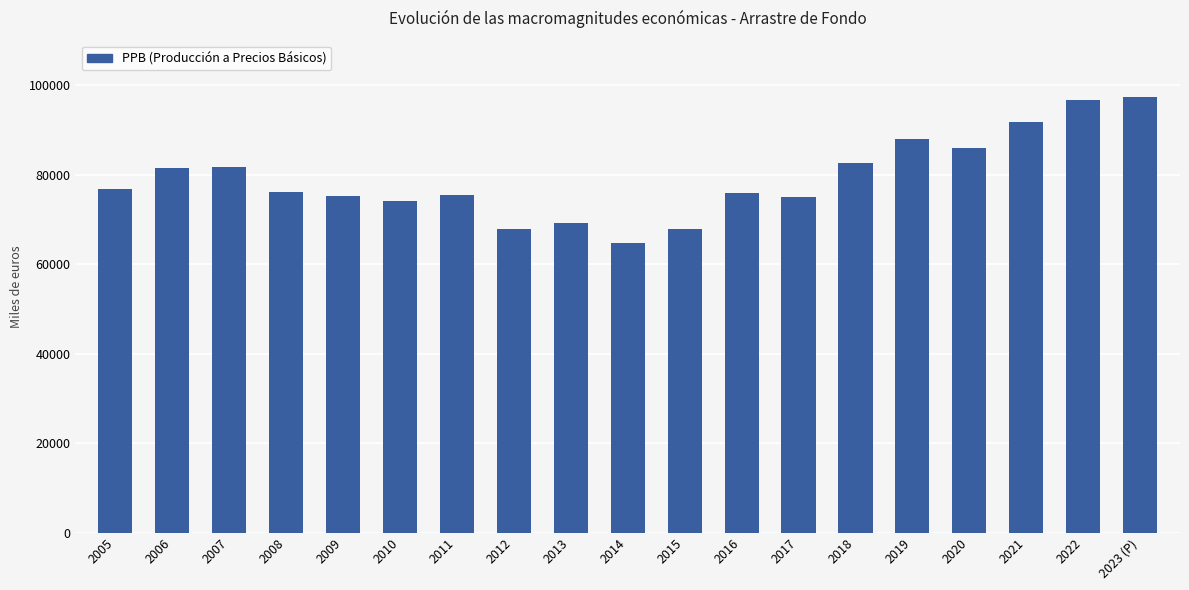

Is it true that the value at 2014 is 98388.4?

False